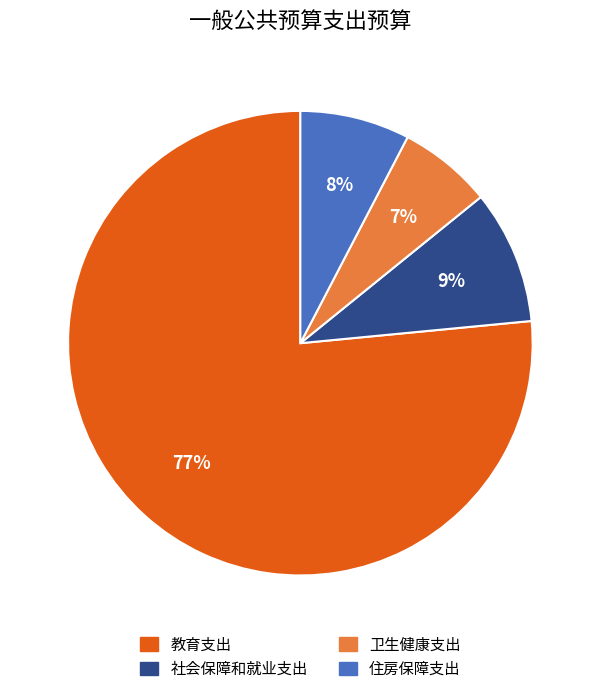

To the nearest percent, what is the combined percentage of 社会保障和就业支出 and 卫生健康支出?

16%